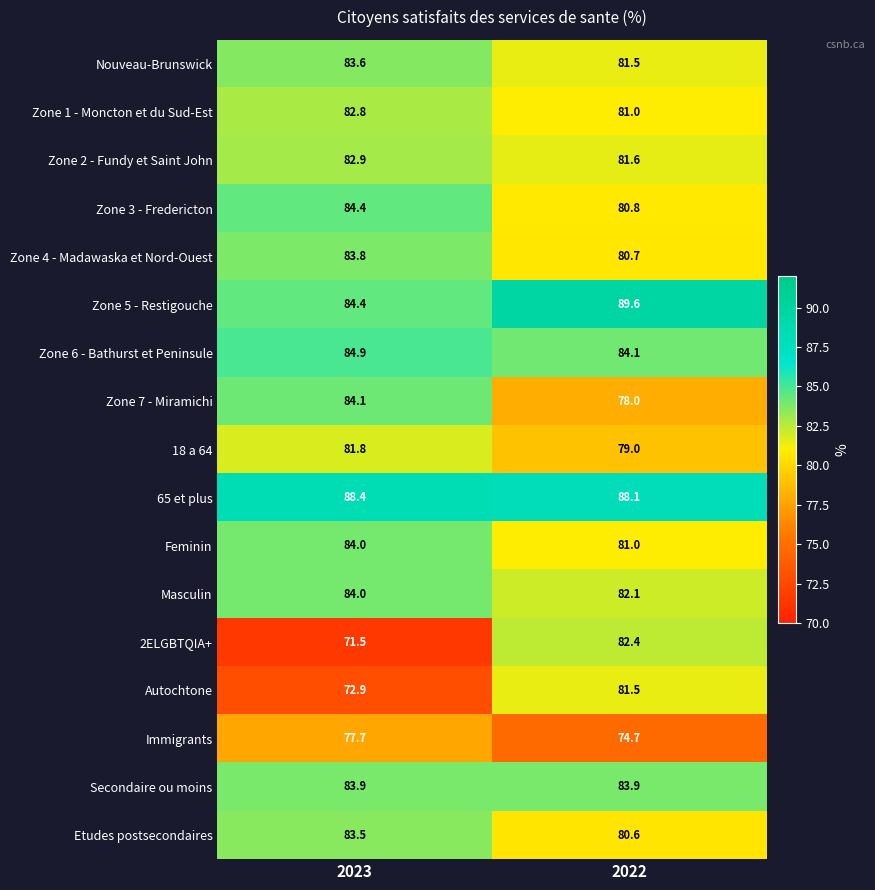

Which series has the largest total across all categories?

65 et plus